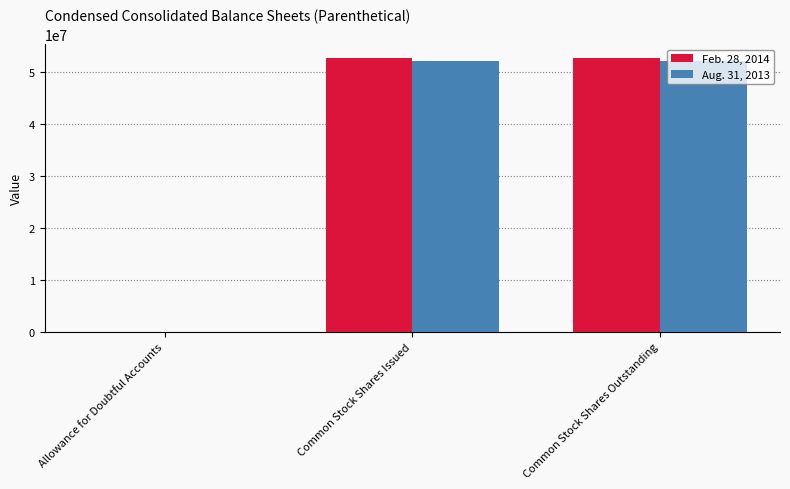

The Feb. 28, 2014 series shows 75401220 at Common Stock Shares Outstanding. True or false?

False